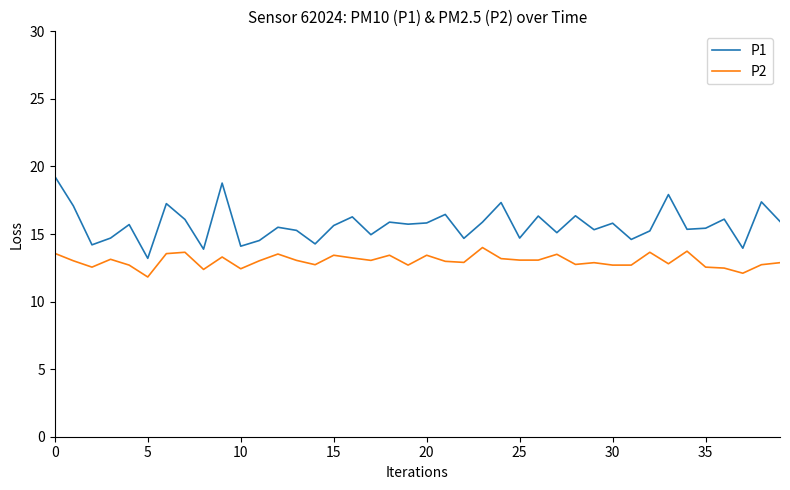

Which series has the largest range (max minus min)?

P1